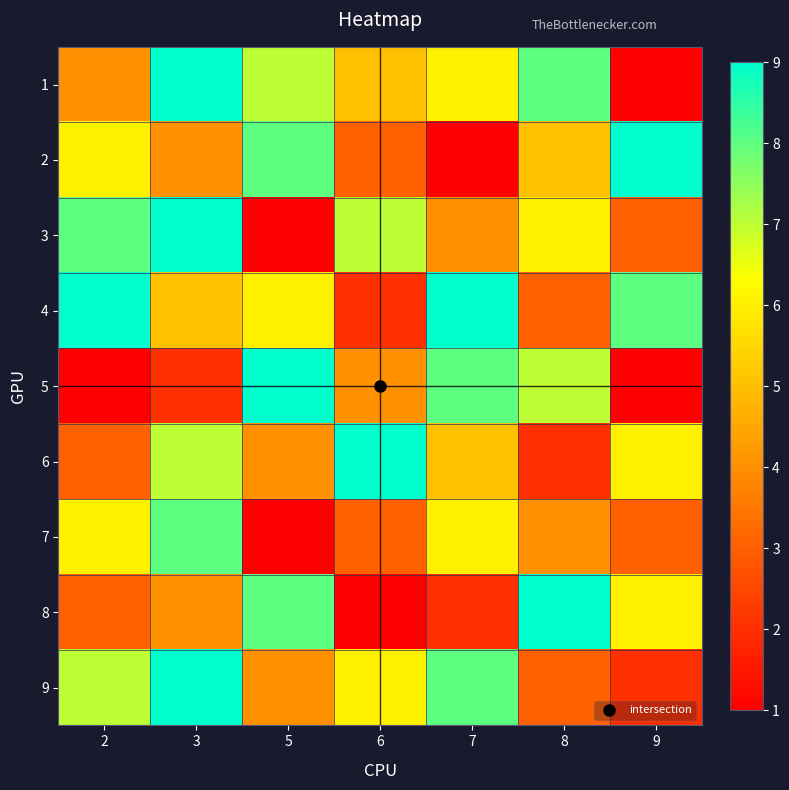

How many categories are shown in the chart?

7